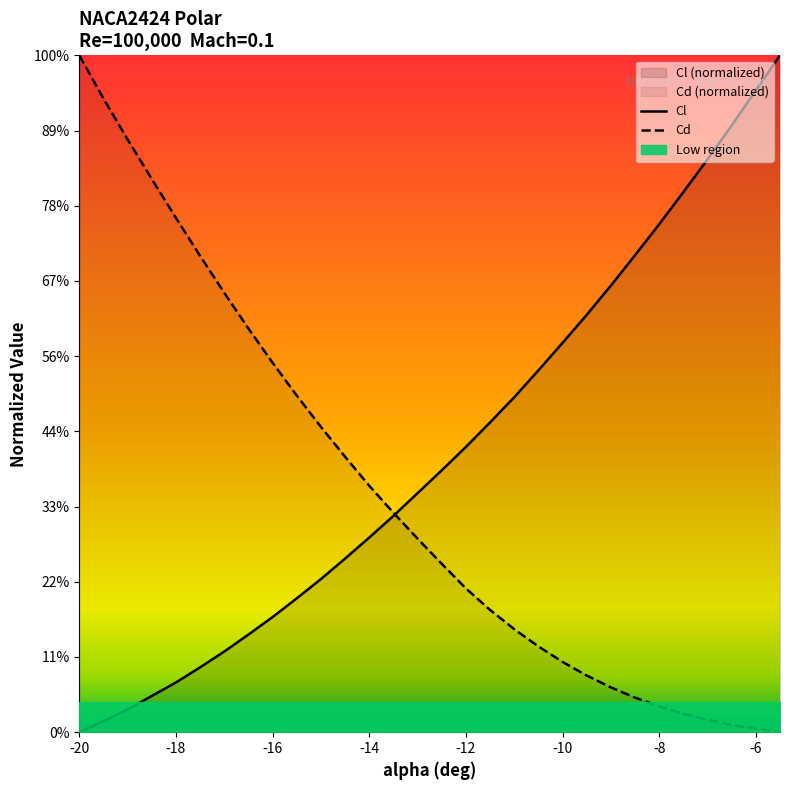

At which category is the sum across all series the highest?

-20